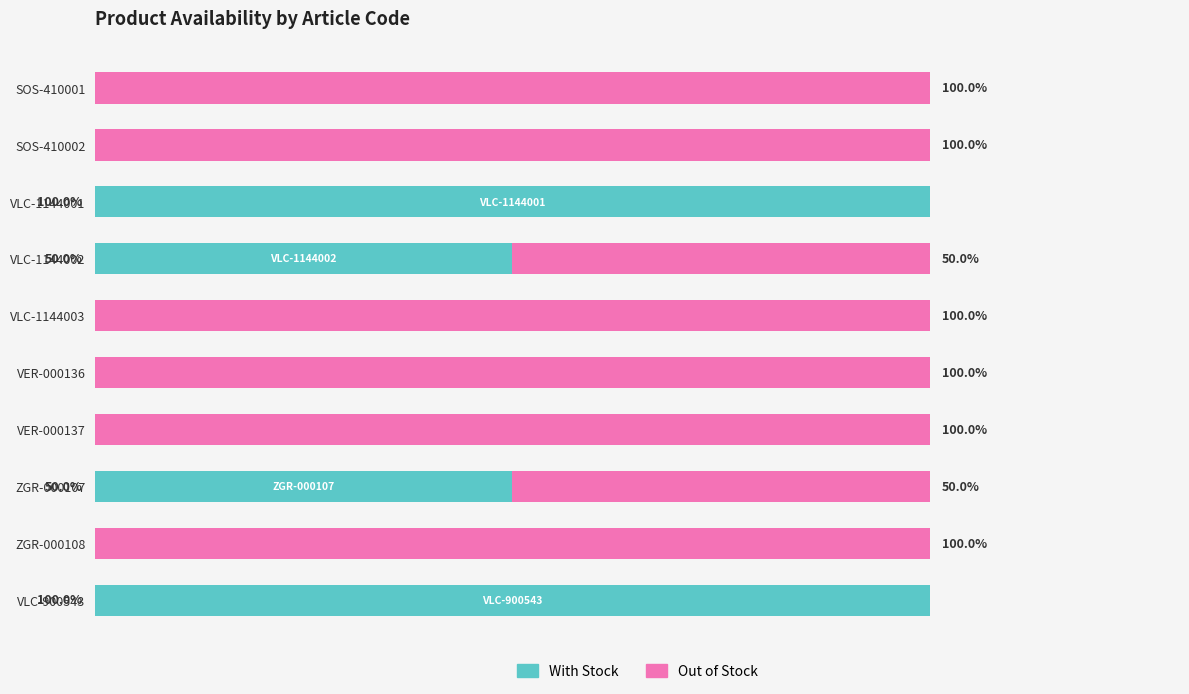

What are all the series names shown in the legend?

With Stock, Out of Stock